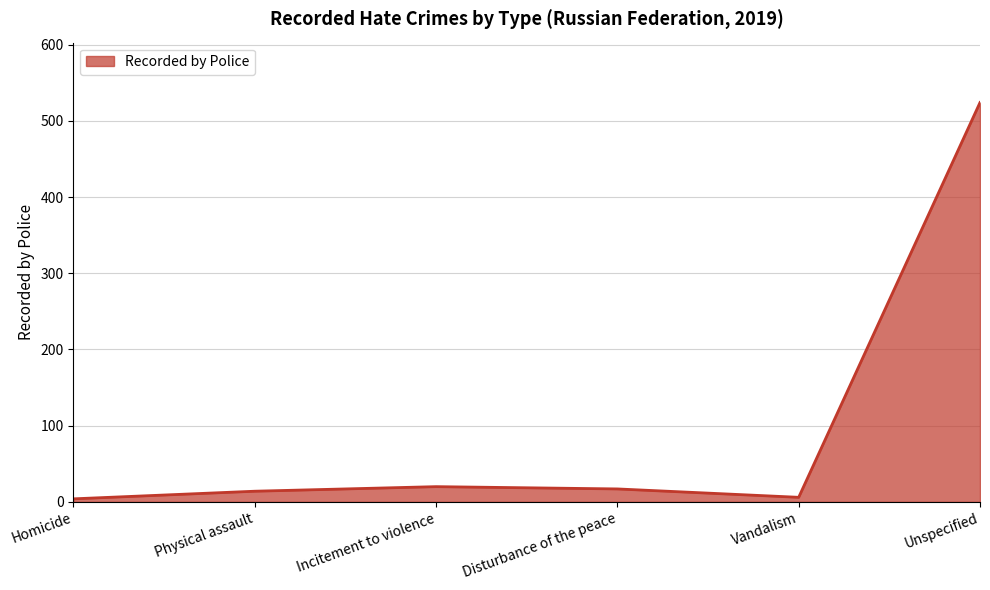

What is the minimum value shown in the chart?

4